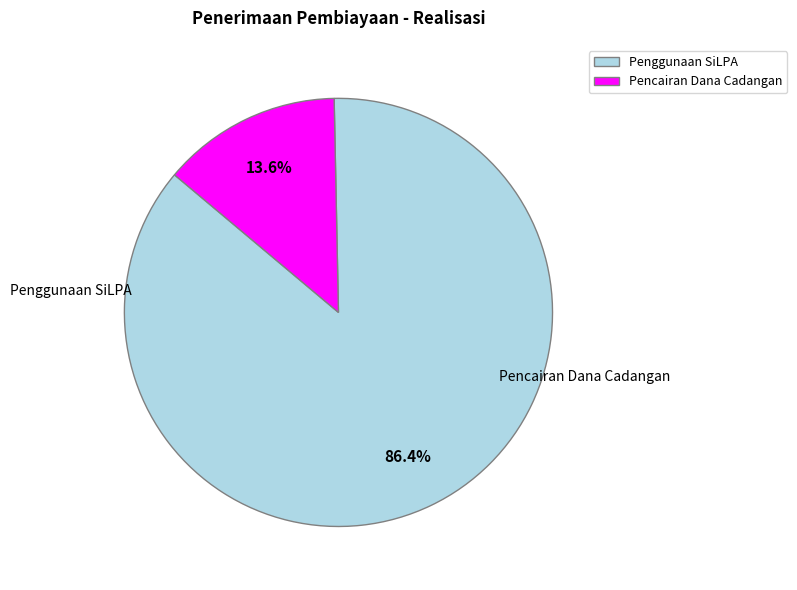

Which has a higher value, Pencairan Dana Cadangan or Penggunaan SiLPA?

Penggunaan SiLPA